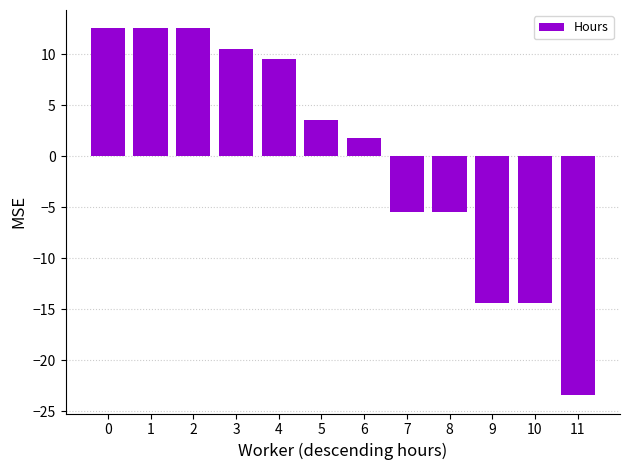

What is the sum of the values at 7 and 8?

-10.9